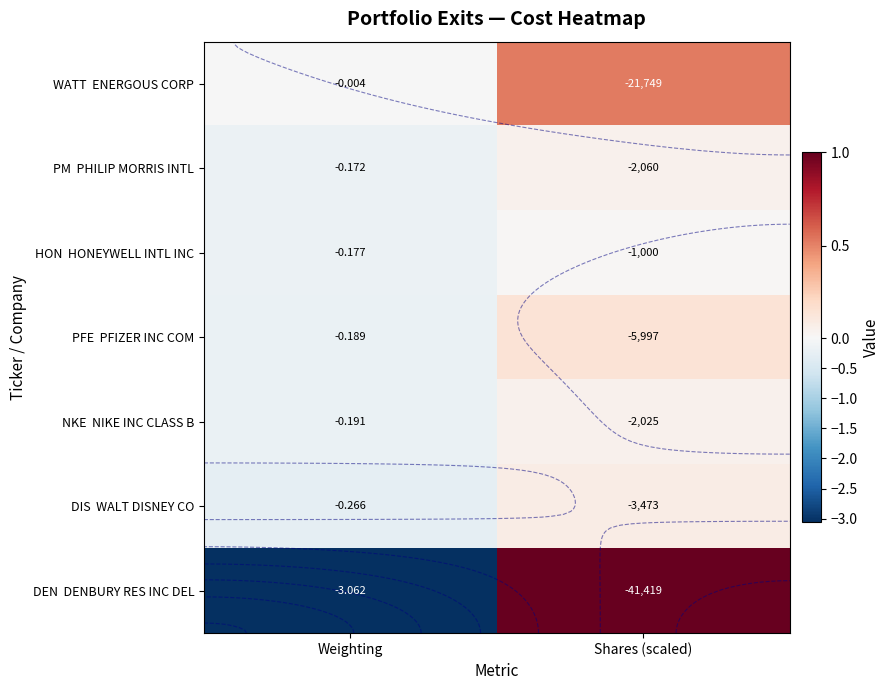

The value of WATT ENERGOUS CORP at Weighting is -0.0. True or false?

False